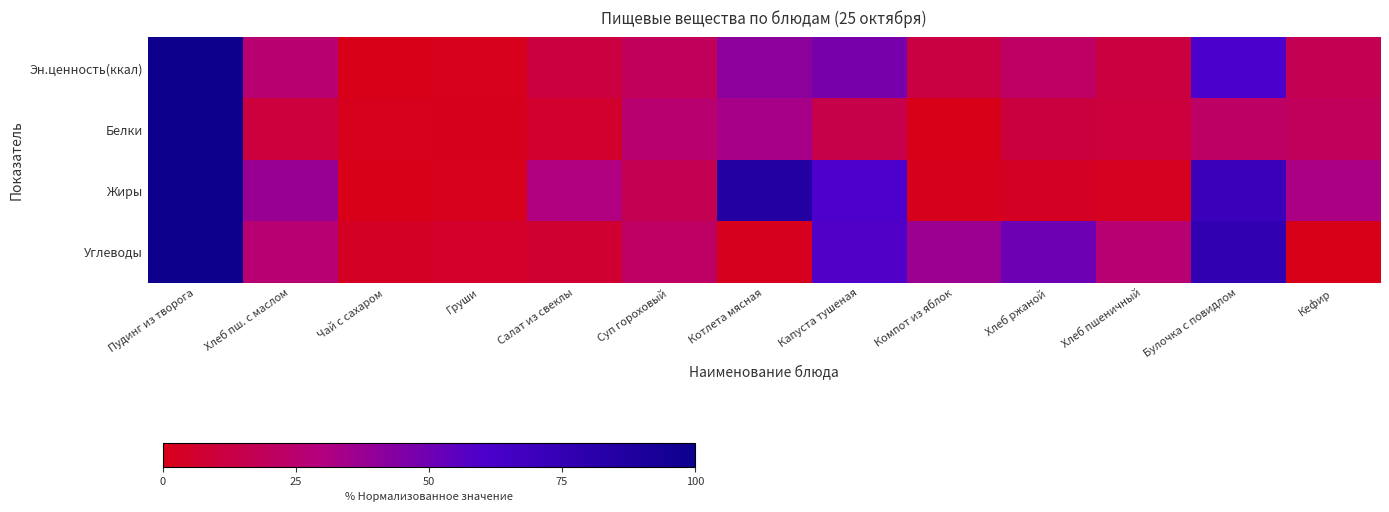

Reading right to left, transcribe all the data shown in this chart.

Эн.ценность(ккал): Кефир=16.8	Булочка с повидлом=60.4	Хлеб пшеничный=11.5	Хлеб ржаной=21.1	Компот из яблок=12.4	Капуста тушеная=47.1	Котлета мясная=41.1	Суп гороховый=19.0	Салат из свеклы=11.4	Груши=1.5	Чай с сахаром=0.0	Хлеб пш. с маслом=25.7	Пудинг из творога=100.0
Белки: Кефир=19.4	Булочка с повидлом=22.2	Хлеб пшеничный=10.3	Хлеб ржаной=11.0	Компот из яблок=0.0	Капуста тушеная=14.4	Котлета мясная=33.4	Суп гороховый=25.3	Салат из свеклы=6.0	Груши=0.8	Чай с сахаром=1.3	Хлеб пш. с маслом=10.7	Пудинг из творога=100.0
Жиры: Кефир=31.7	Булочка с повидлом=71.1	Хлеб пшеничный=2.0	Хлеб ржаной=3.3	Компот из яблок=0.8	Капуста тушеная=59.4	Котлета мясная=85.8	Суп гороховый=16.1	Салат из свеклы=30.1	Груши=1.5	Чай с сахаром=0.0	Хлеб пш. с маслом=37.6	Пудинг из творога=100.0
Углеводы: Кефир=0.0	Булочка с повидлом=76.6	Хлеб пшеничный=26.2	Хлеб ржаной=50.0	Компот из яблок=36.7	Капуста тушеная=58.3	Котлета мясная=1.9	Суп гороховый=21.4	Салат из свеклы=7.4	Груши=5.3	Чай с сахаром=3.4	Хлеб пш. с маслом=26.5	Пудинг из творога=100.0